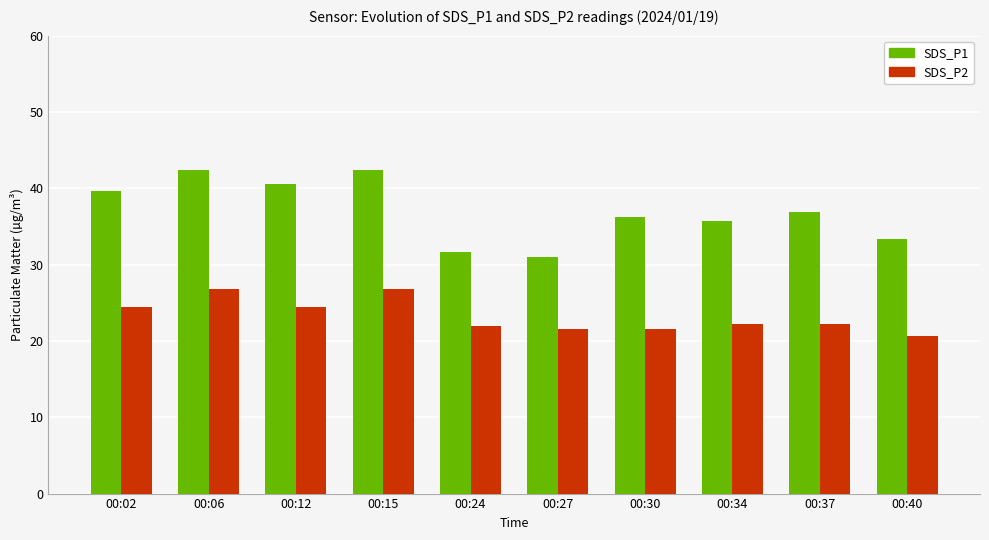

What is the difference between the SDS_P2 values at 00:37 and 00:40?

1.6